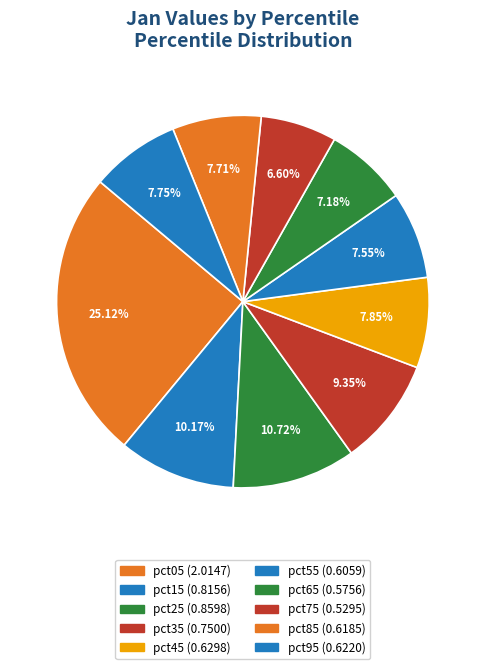

What is the change in value from pct15 to pct35?

-0.1